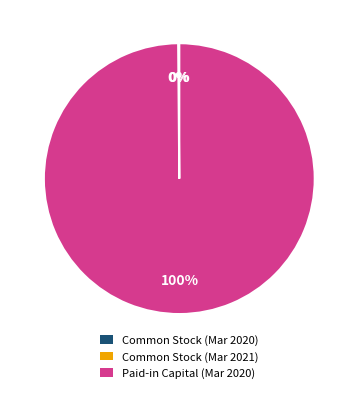

What percentage is the Paid-in Capital (Mar 2020) slice, to the nearest percent?

100%